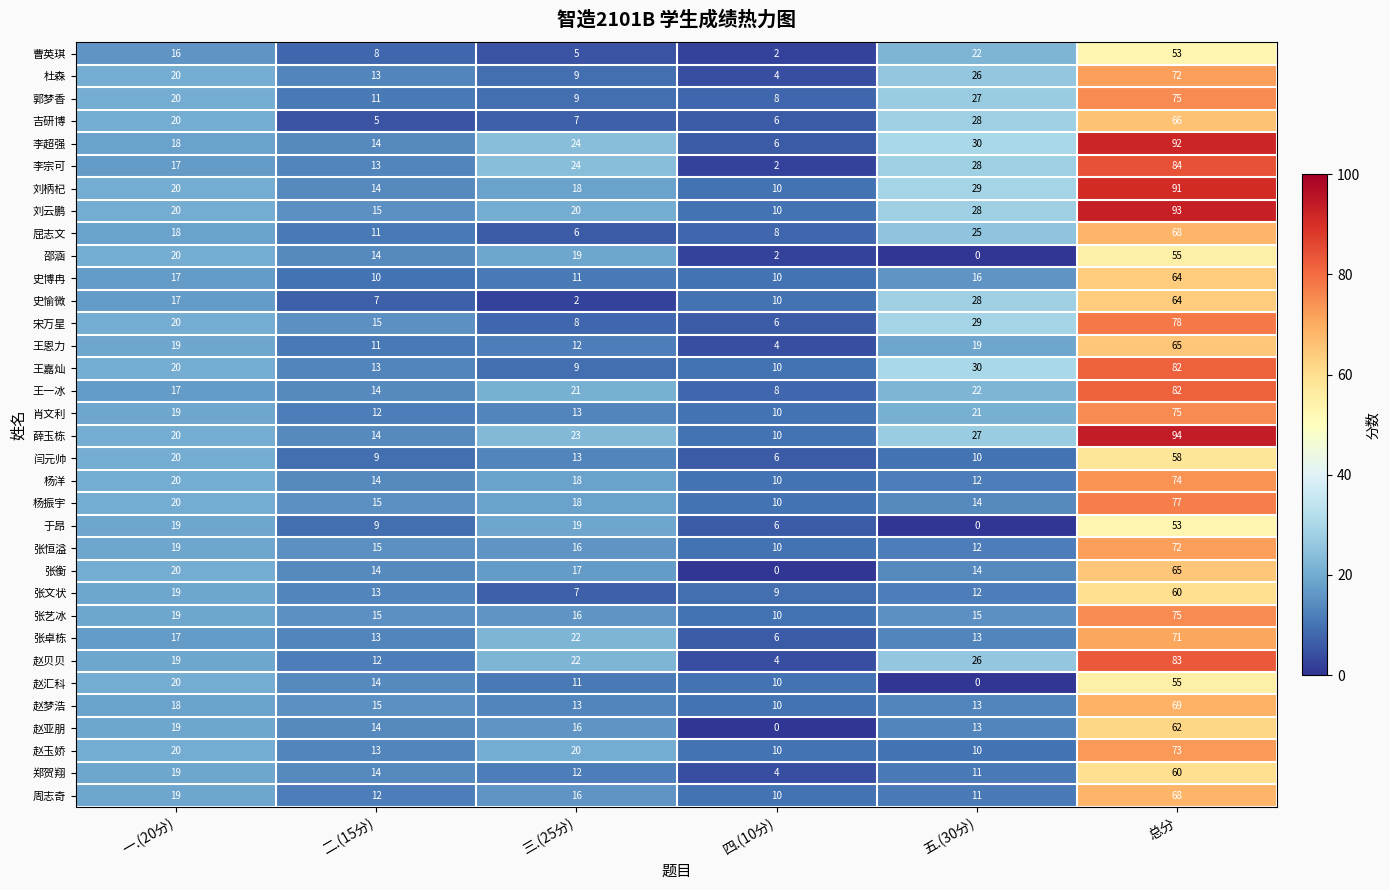

Rank the categories by 李超强 value from lowest to highest.

四.(10分), 二.(15分), 一.(20分), 三.(25分), 五.(30分), 总分